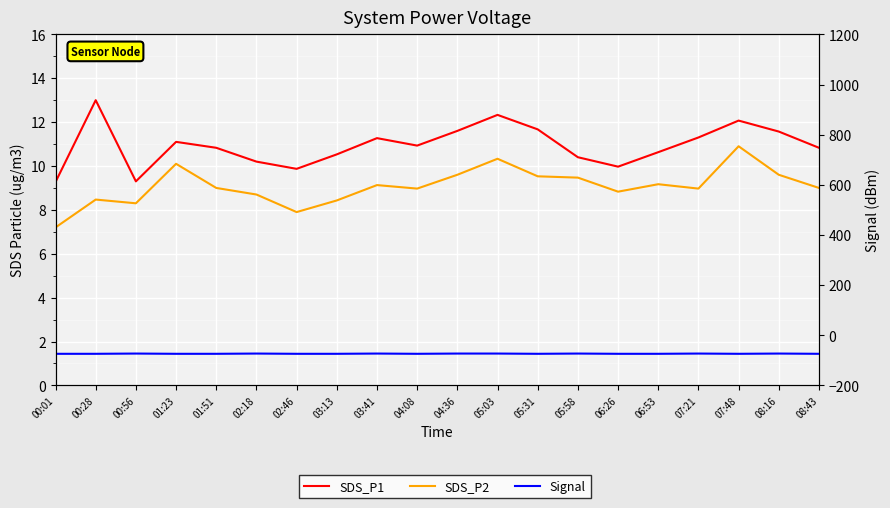

How many lines are shown in the chart?

3